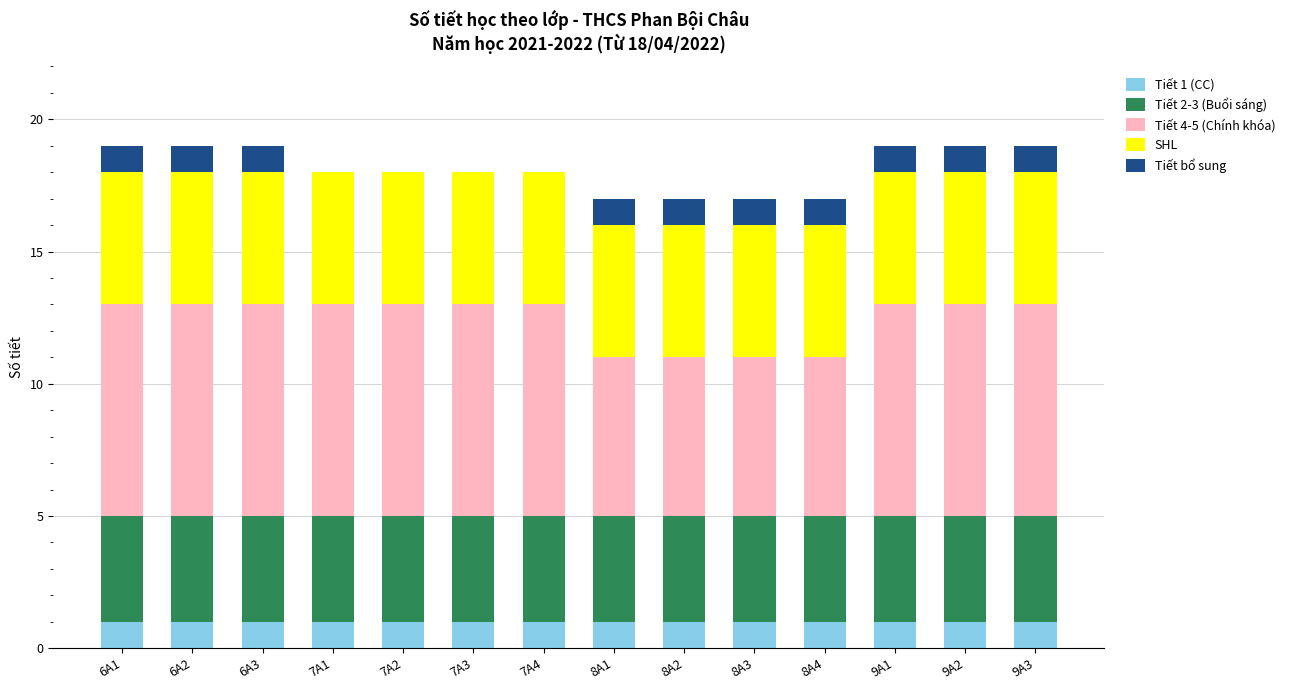

True or false: Tiết 1 (CC) has a value of 2 at 8A2.

False